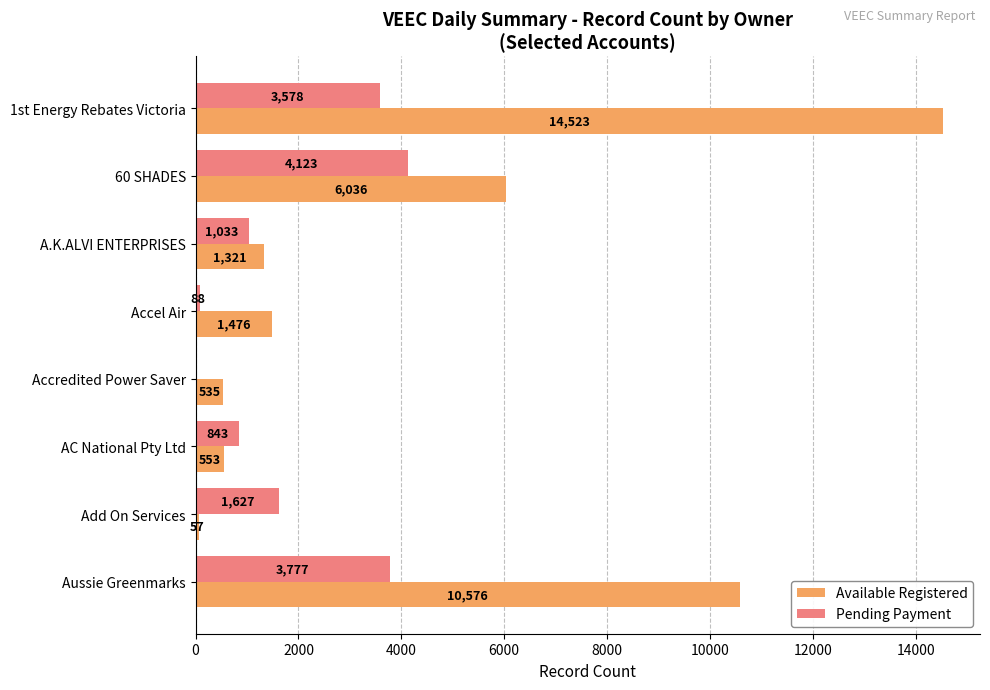

Is it true that Available Registered equals 553 at AC National Pty Ltd?

True